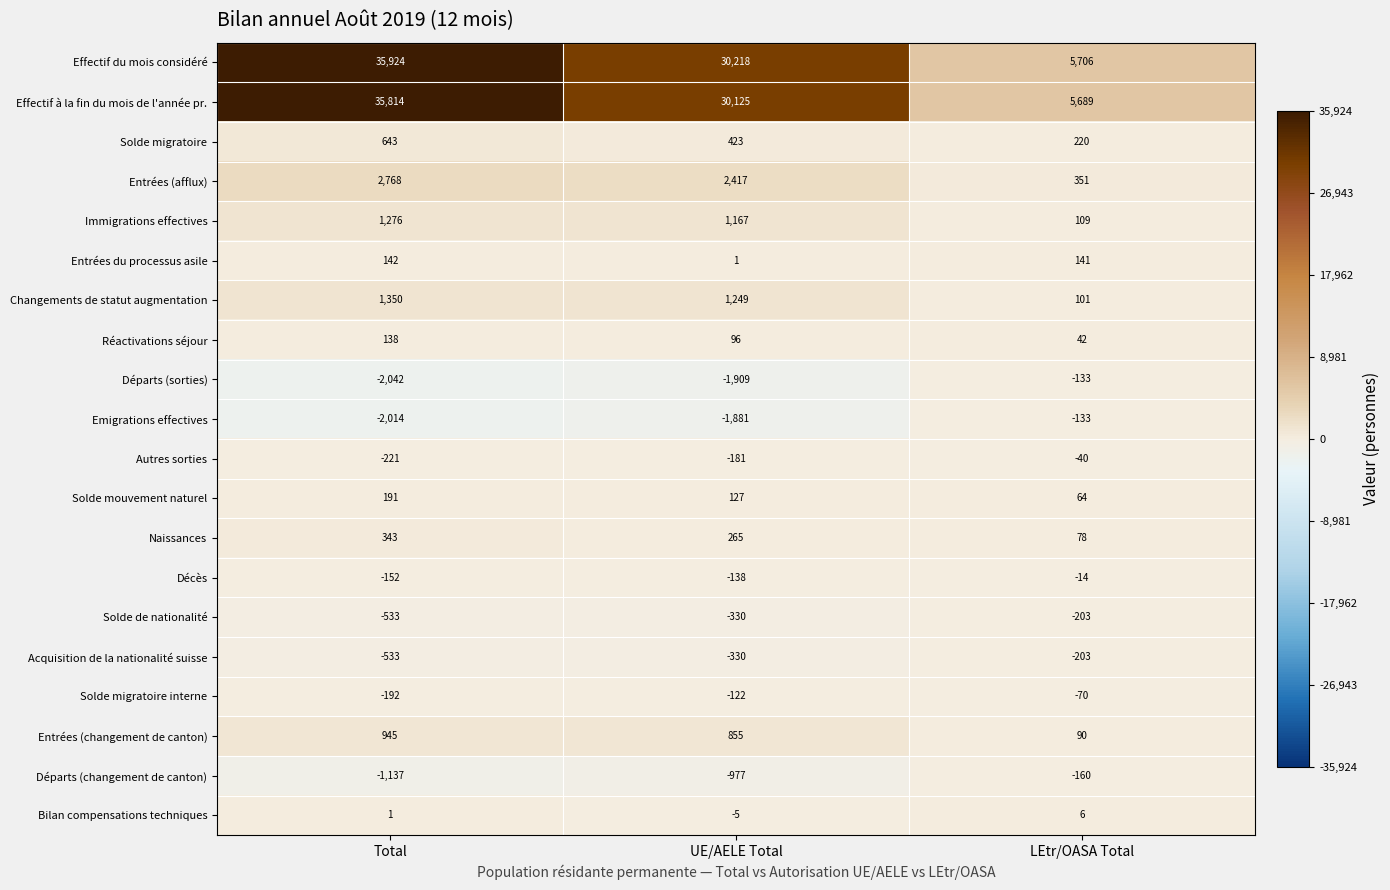

At which category does the chart reach its peak across all series?

Total